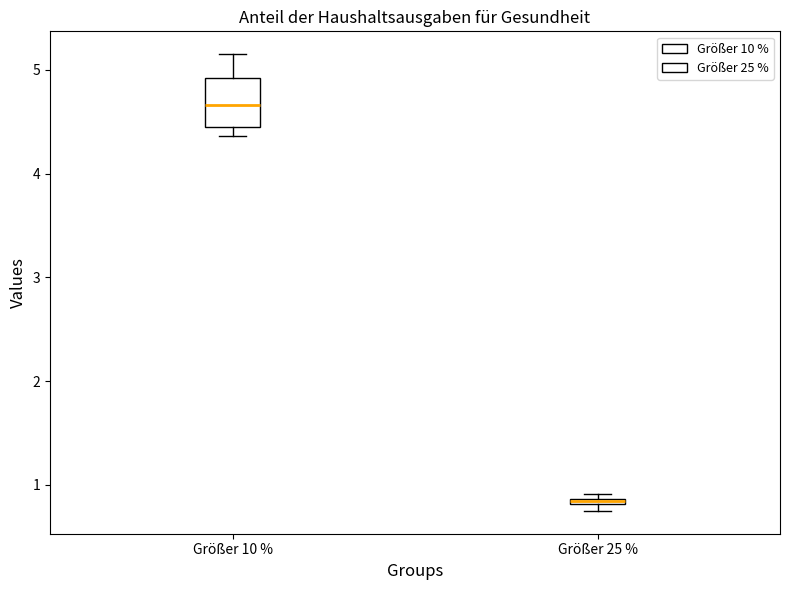

Where is the upper edge of the box for Größer 10 % on the y-axis? The values are not printed on the chart, so give them approximately, as read against the axis.

4.9